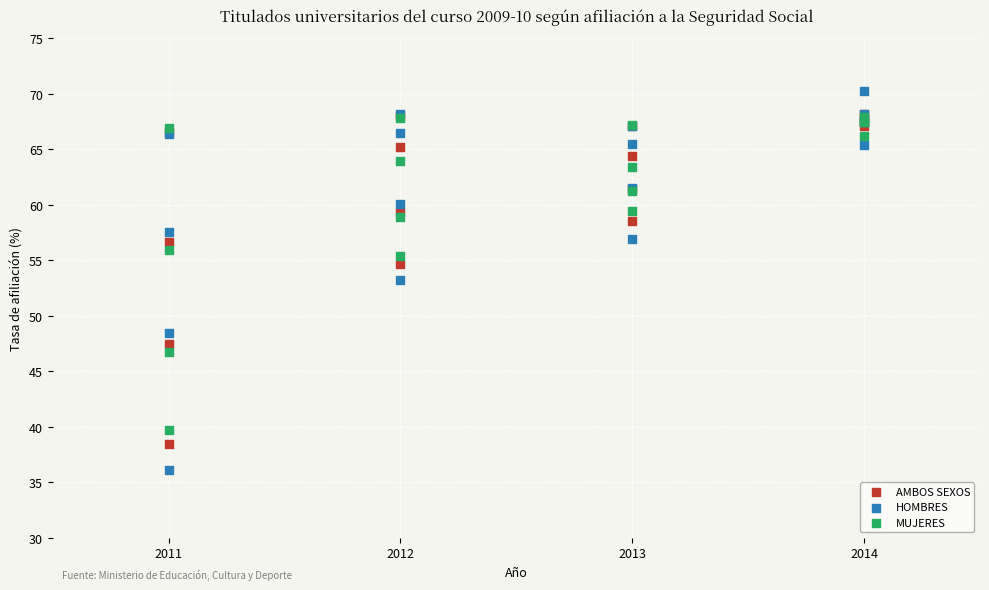

Which series reaches the maximum Y coordinate?

HOMBRES